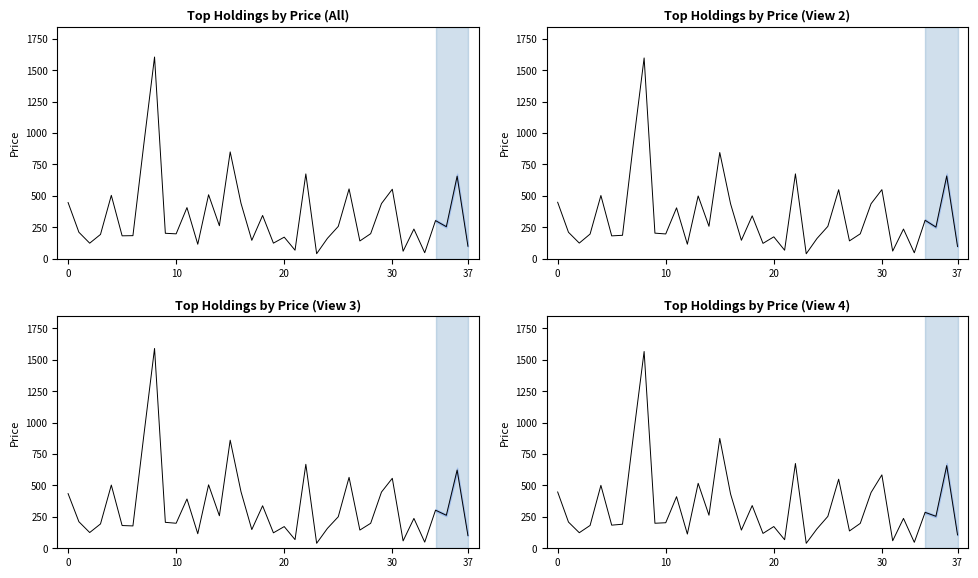

Between 33 and 17, which is larger?

17